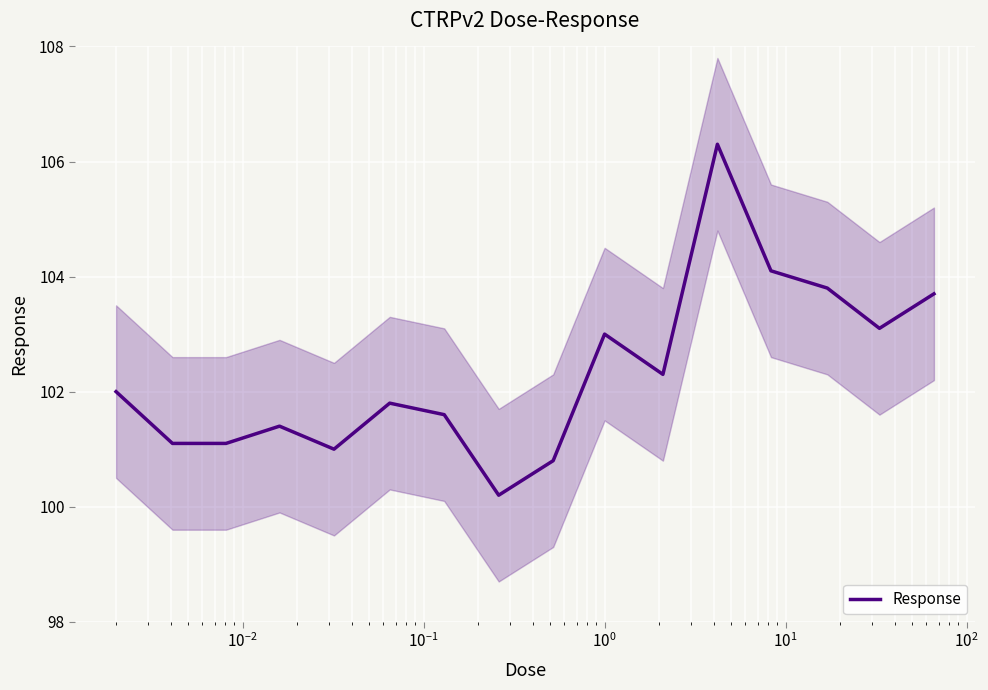

What is the approximate value at $\mathdefault{10^{-2}}$?

101.1